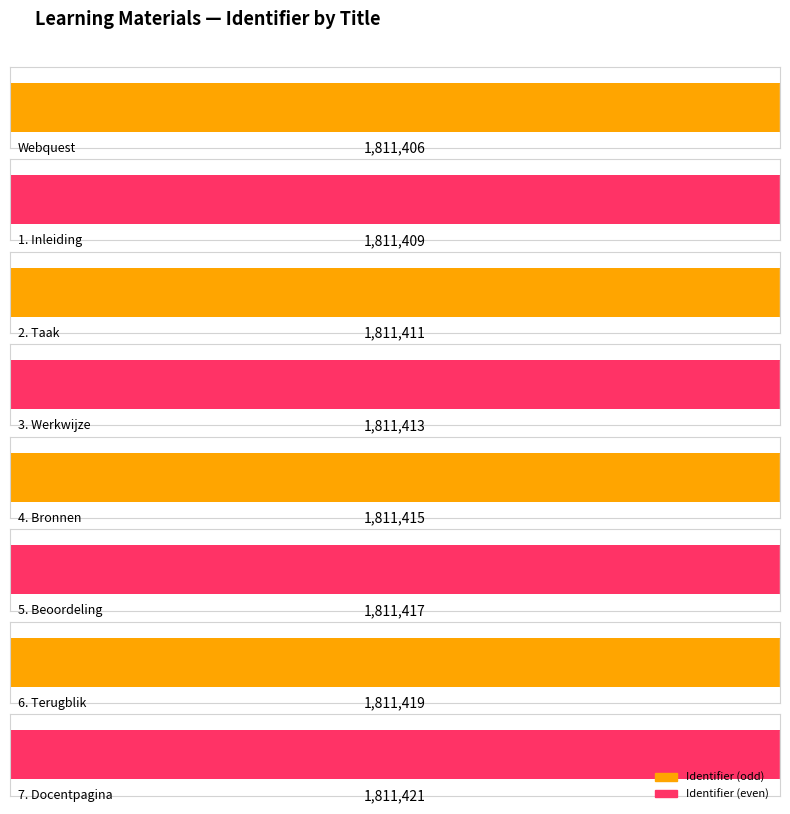

Approximately how many times larger is the value at 5. Beoordeling compared to 3. Werkwijze?

1.0